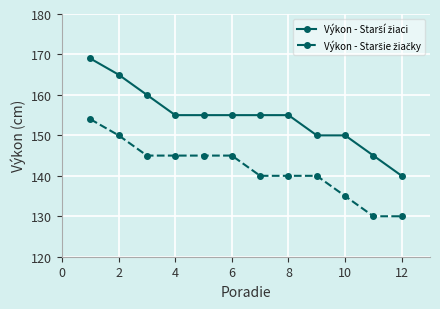

What is the smallest value displayed?

130